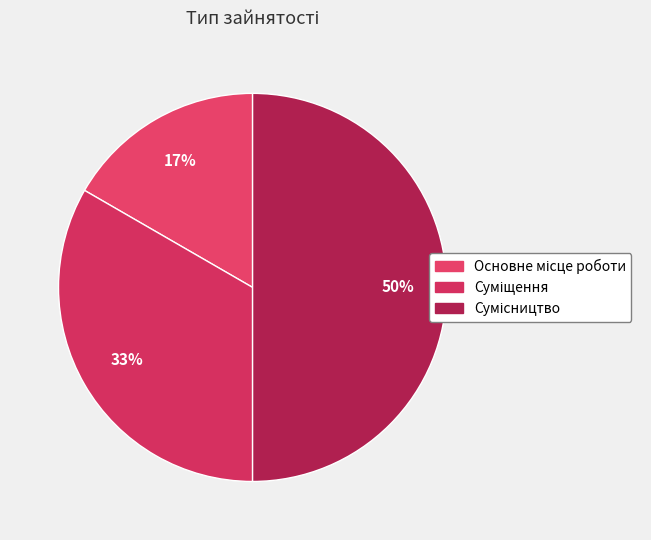

Which has a higher value, Сумісництво or Суміщення?

Сумісництво